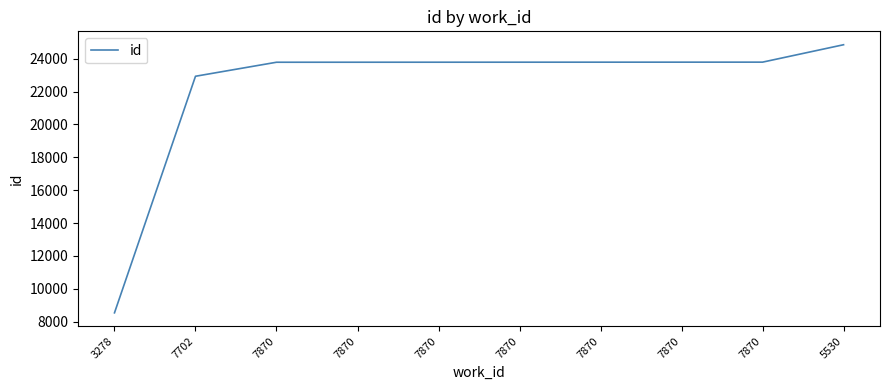

What is the difference between the second highest and minimum values?

15255